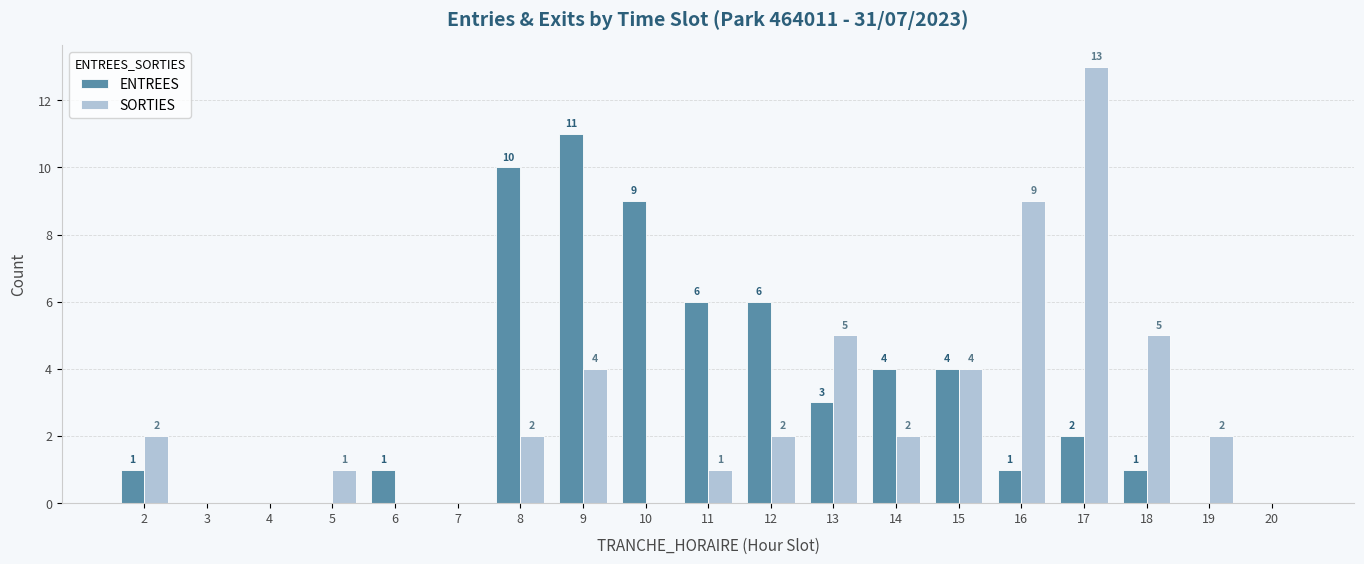

What is the sum of all SORTIES values?

52